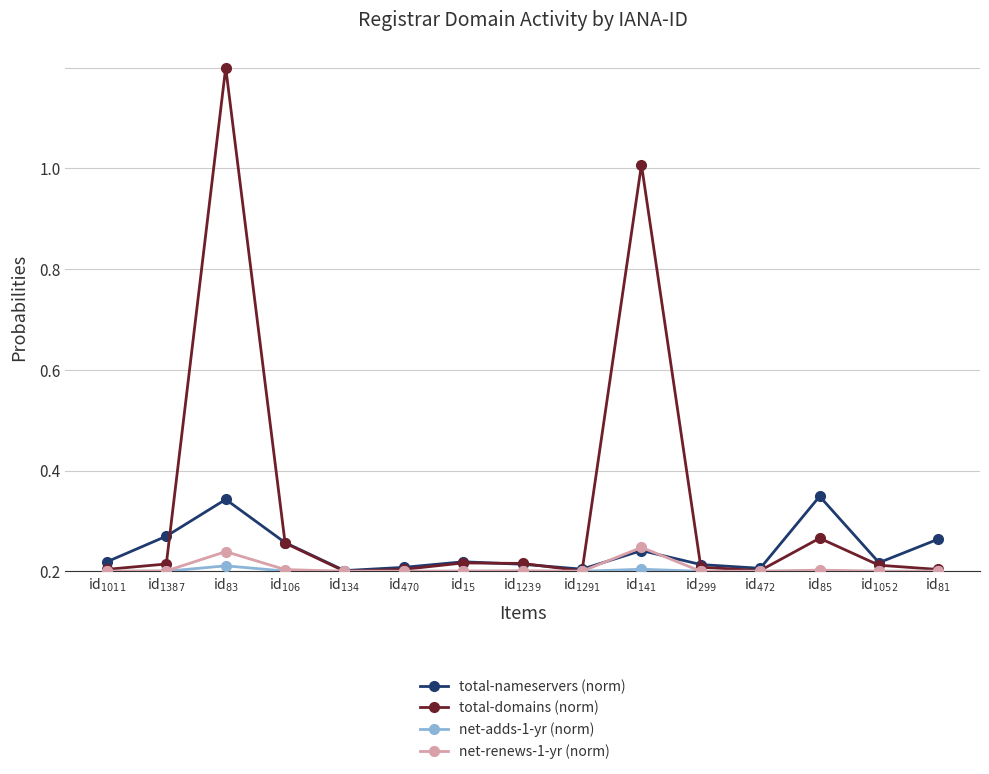

What are all the series names shown in the legend?

total-nameservers (norm), total-domains (norm), net-adds-1-yr (norm), net-renews-1-yr (norm)